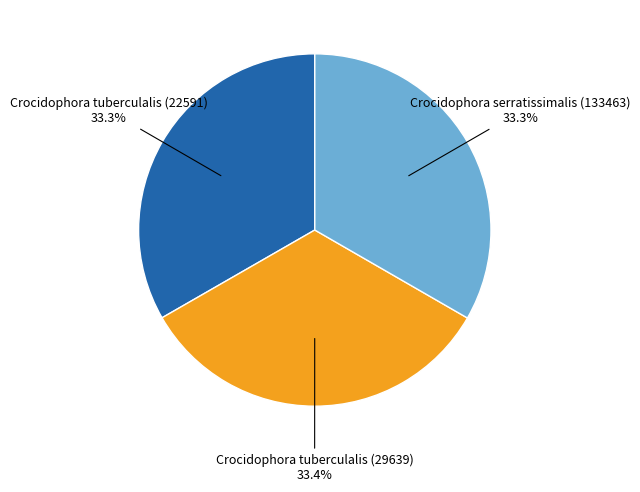

Does Crocidophora tuberculalis (29639) account for over 50% of the chart?

No